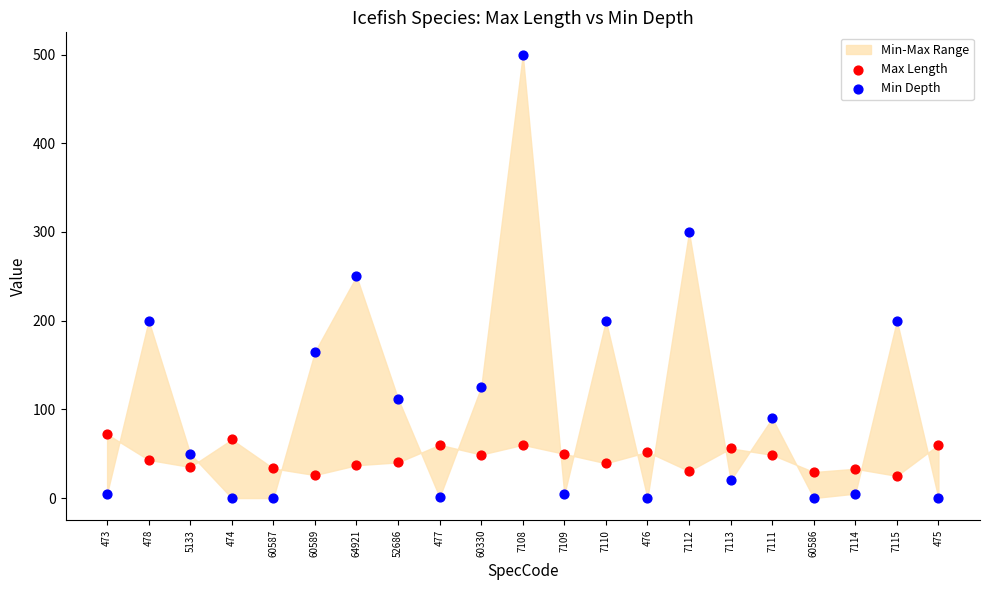

Which series reaches the maximum Y coordinate?

Min Depth